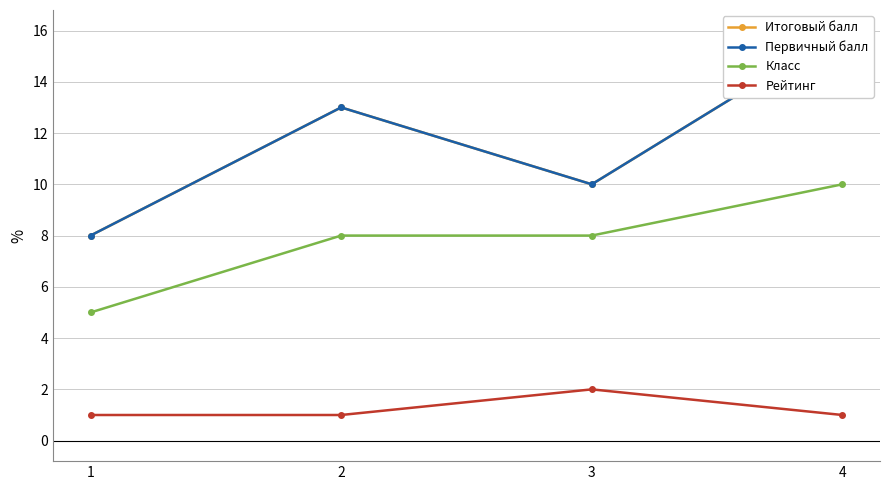

What is the difference between the Рейтинг values at 1 and 3?

1